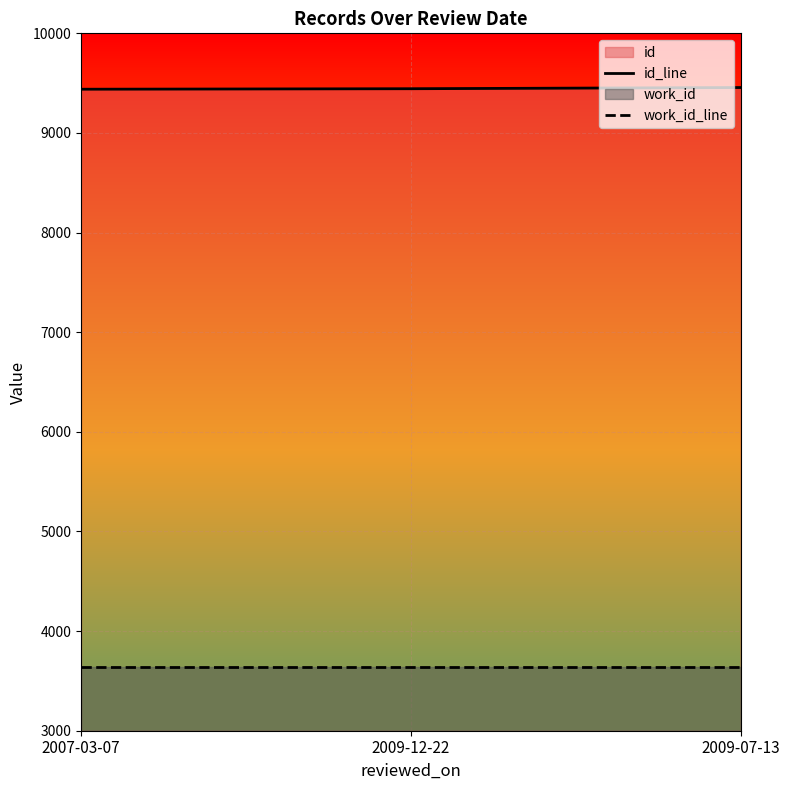

What is the difference between the second highest and minimum values in the id_line series?

5